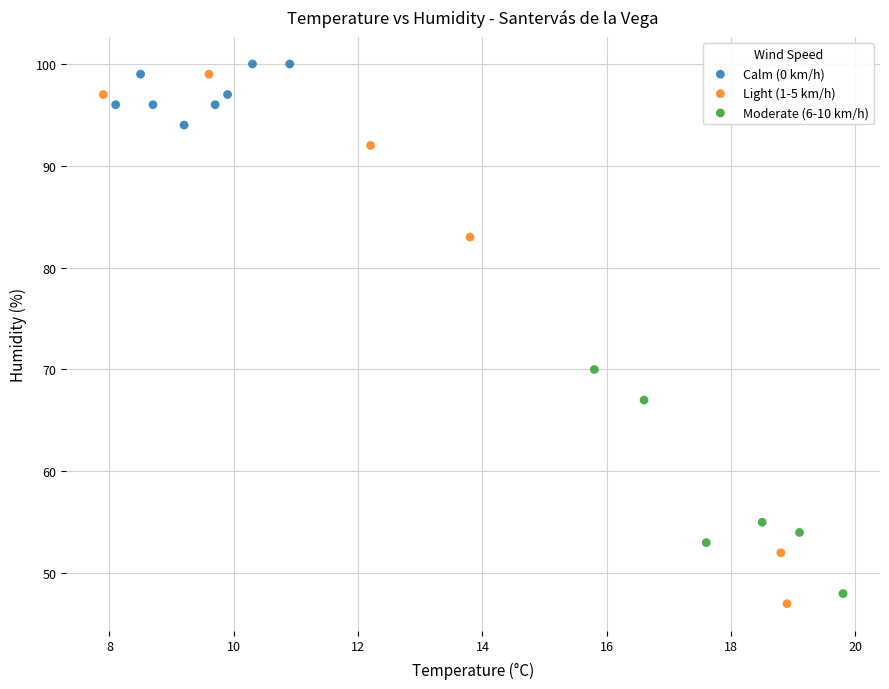

What are all the series names shown in the legend?

Calm (0 km/h), Light (1-5 km/h), Moderate (6-10 km/h)